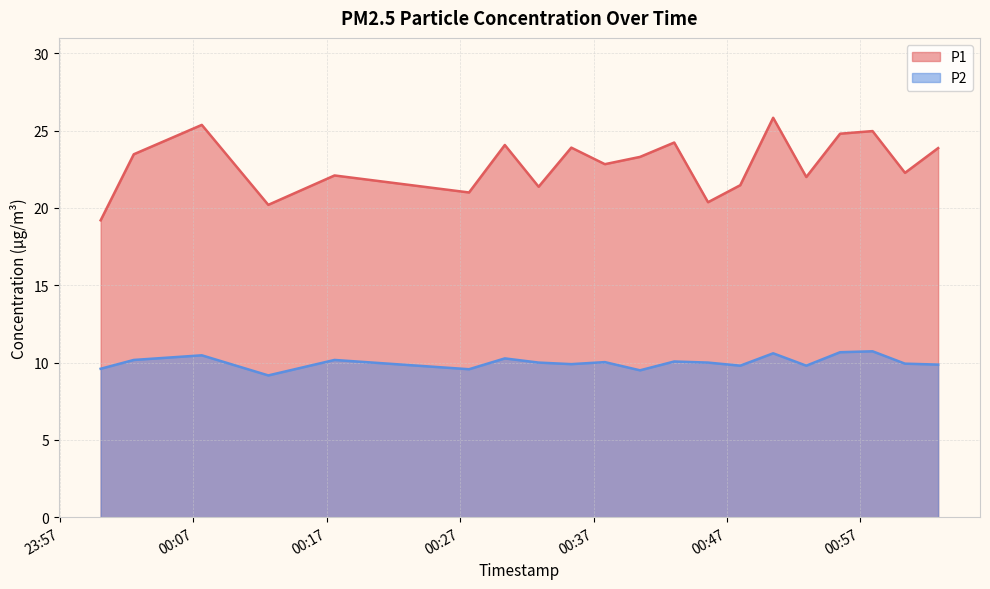

The value of P1 at 2023-03-01T00:43:03 is 24.2. True or false?

True